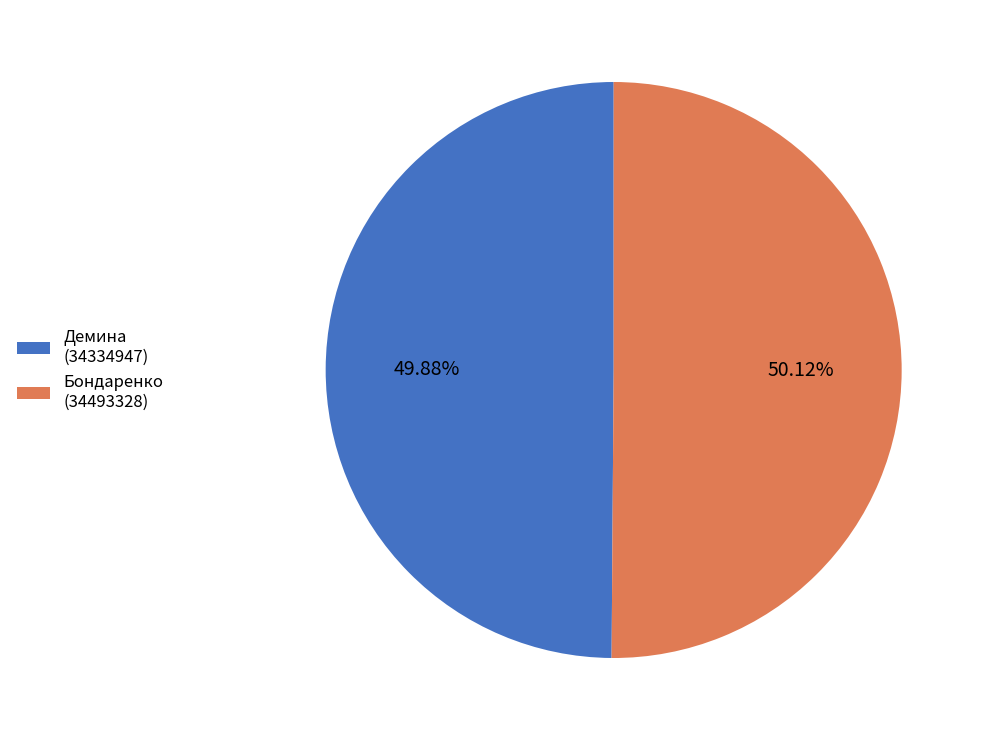

Approximately how many times larger is the value at Демина (34334947) compared to Бондаренко (34493328)?

1.0